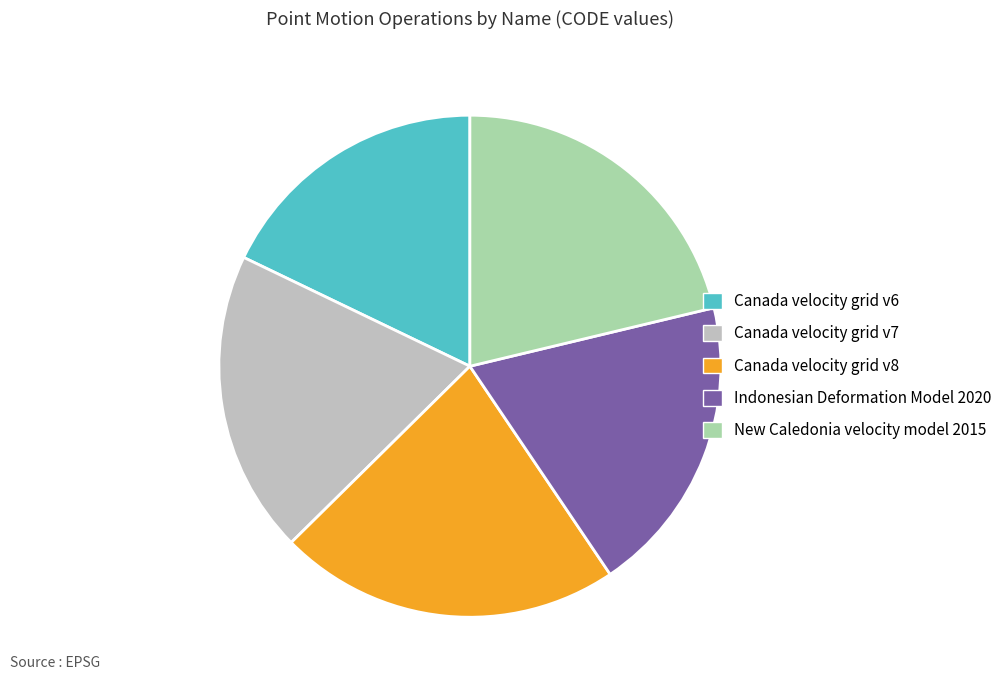

Is there any slice that represents more than half of the pie?

No